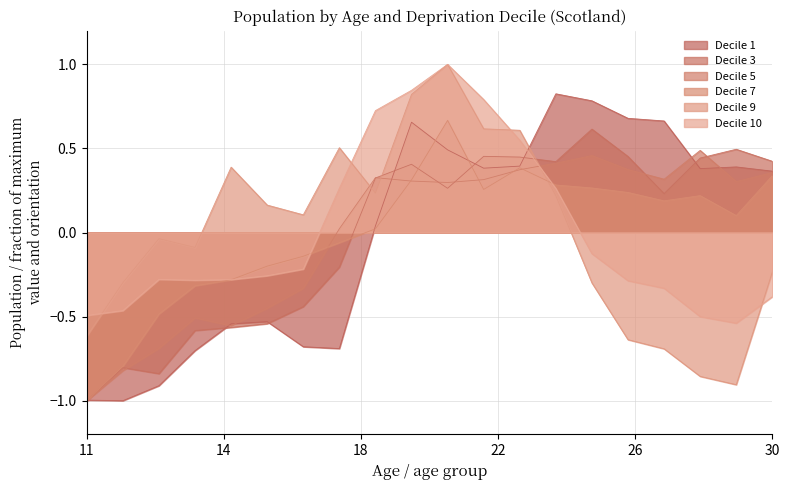

At which category does Decile 1 reach its first local peak?

16